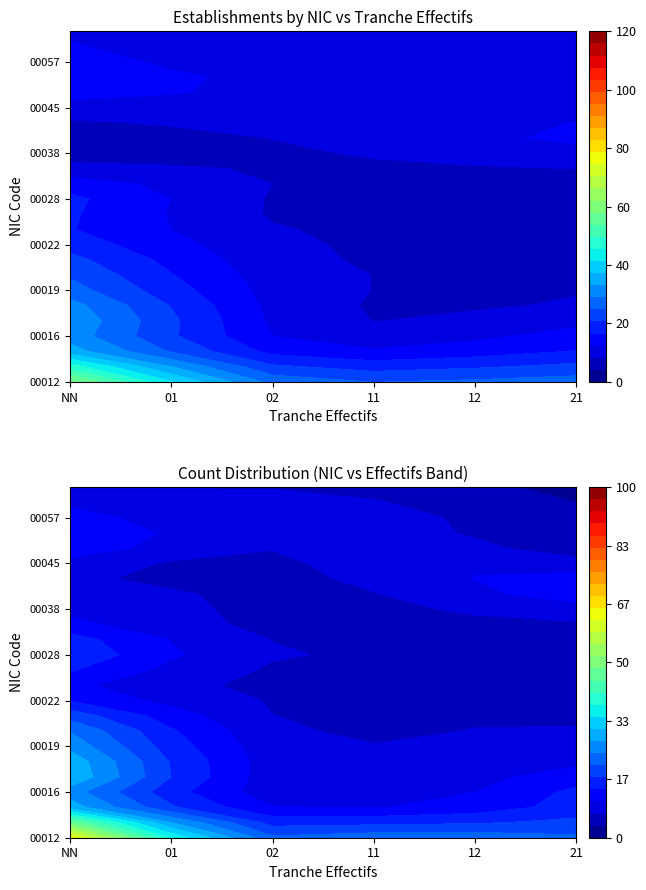

Where does the 00012 series first go above 1?

NN